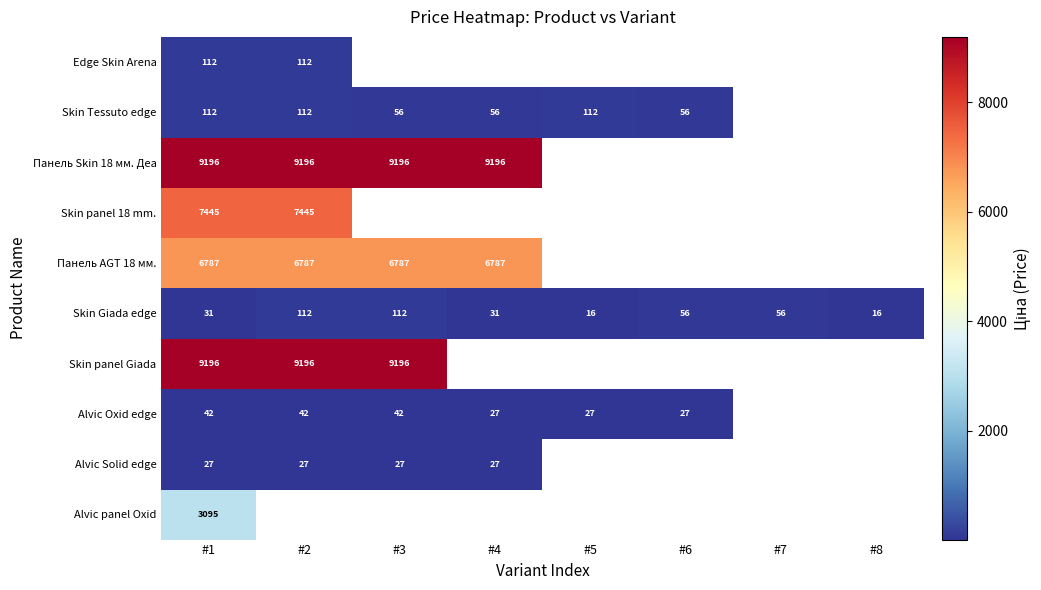

Is the value of Skin Giada edge at #2 greater than the value of Skin panel Giada at #1?

No